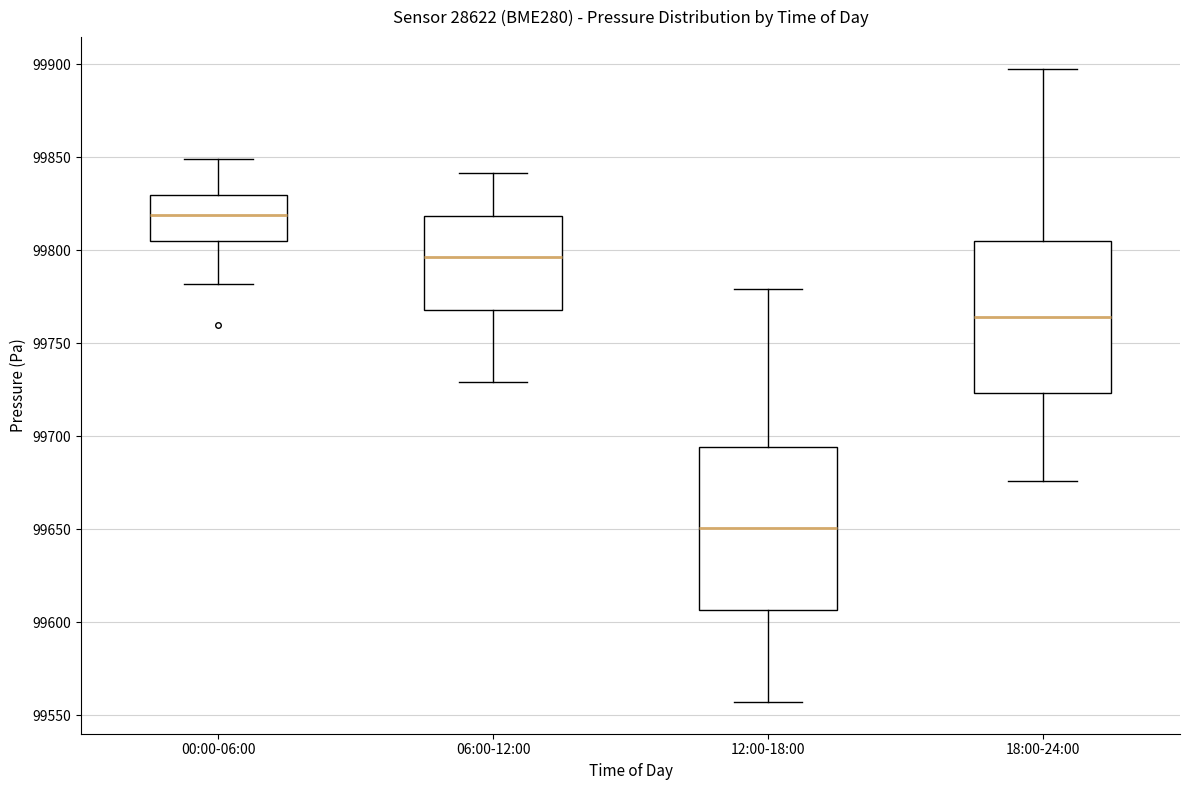

Reading left to right, read every box against the y-axis: the position of its median line, the range the box covers, and the ends of its whiskers. The values are not printed on the chart, so give them approximately, as read against the axis.

00:00-06:00: median 99820, box 99805 to 99830, whiskers 99780 to 99850
06:00-12:00: median 99795, box 99770 to 99820, whiskers 99730 to 99840
12:00-18:00: median 99650, box 99605 to 99695, whiskers 99555 to 99780
18:00-24:00: median 99765, box 99725 to 99805, whiskers 99675 to 99900